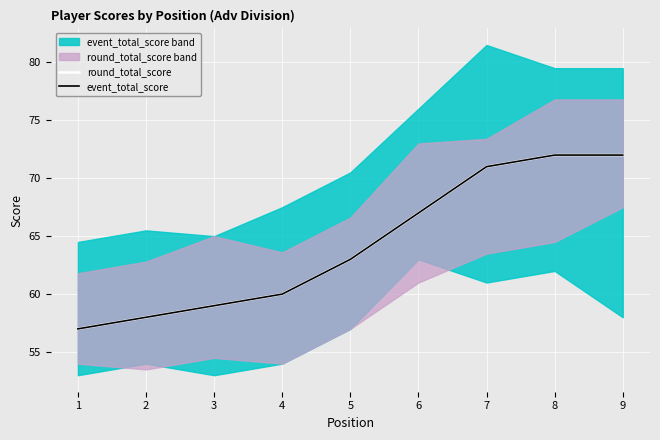

Reading left to right, list all the values displayed in this chart.

round_total_score: 57	58	59	60	63	67	71	72	72
event_total_score: 57	58	59	60	63	67	71	72	72